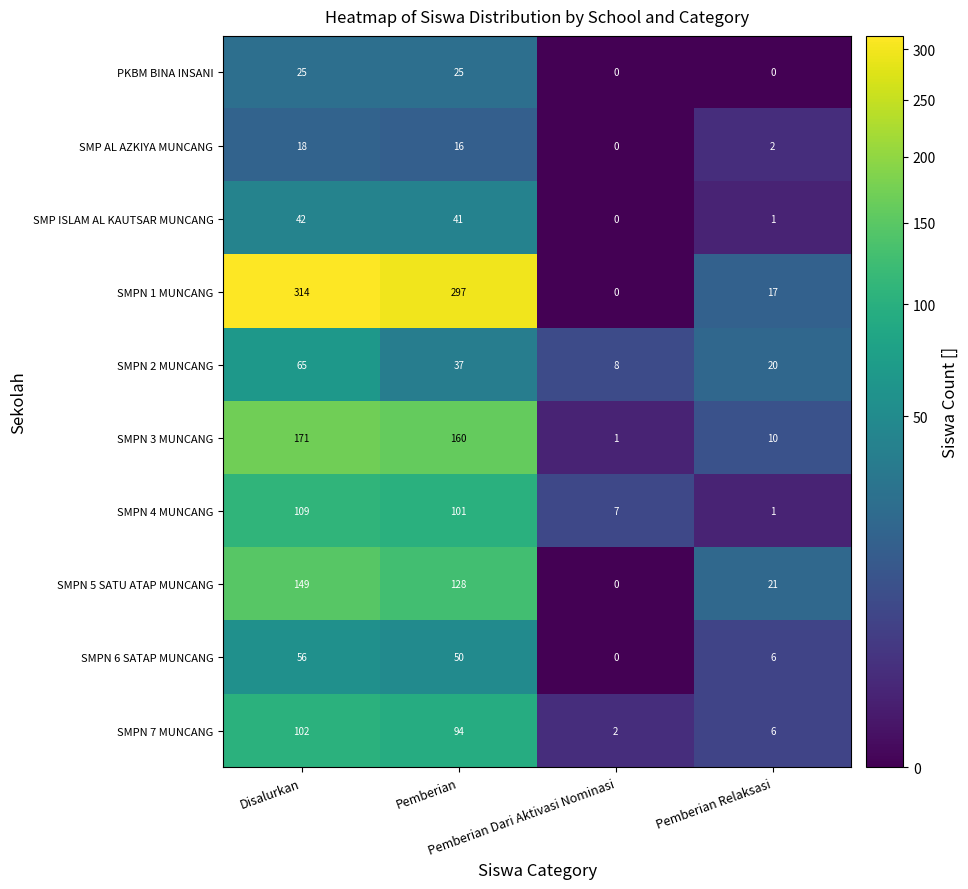

Which series has the largest range (max minus min)?

SMPN 1 MUNCANG